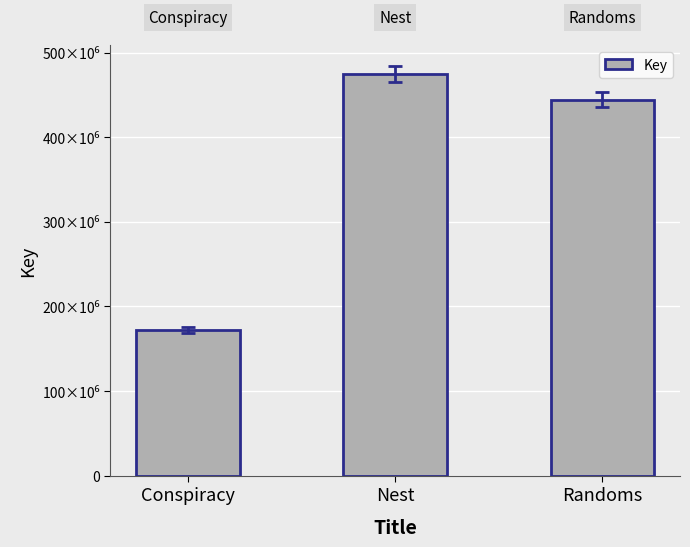

Does the chart contain any negative values?

No